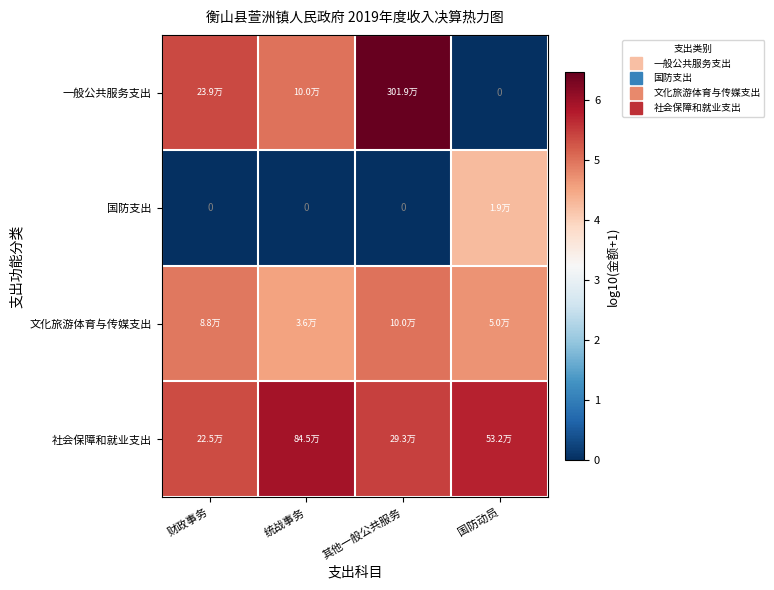

List the labels in order of 文化旅游体育与传媒支出 value, smallest first.

统战事务, 国防动员, 财政事务, 其他一般公共服务